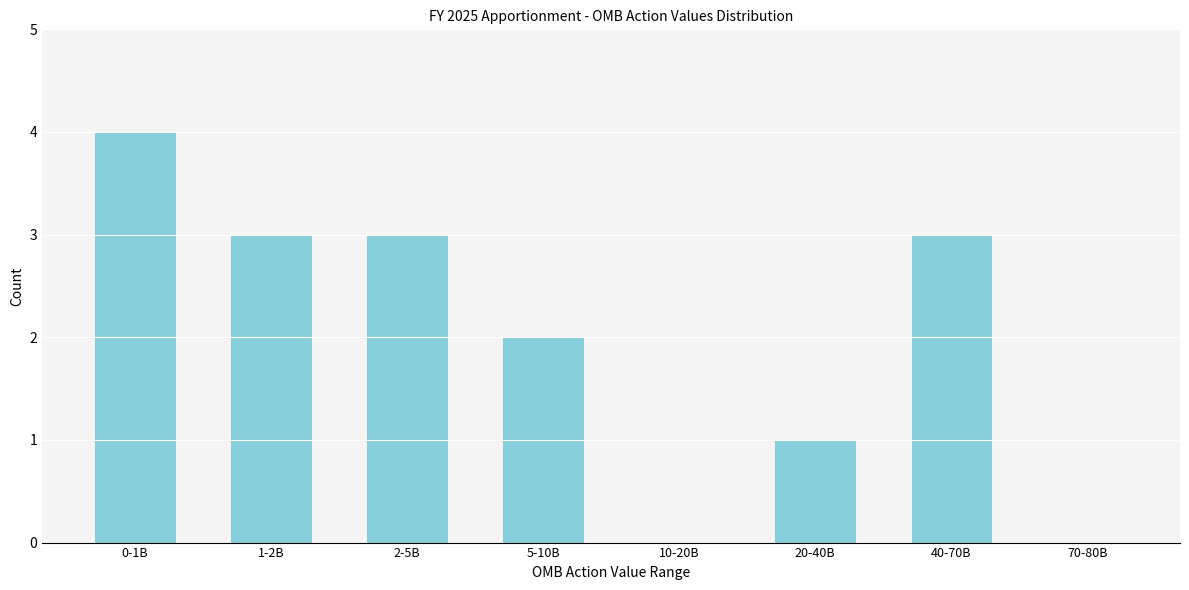

Reading right to left, transcribe all the data shown in this chart.

70-80B=0	40-70B=3	20-40B=1	10-20B=0	5-10B=2	2-5B=3	1-2B=3	0-1B=4